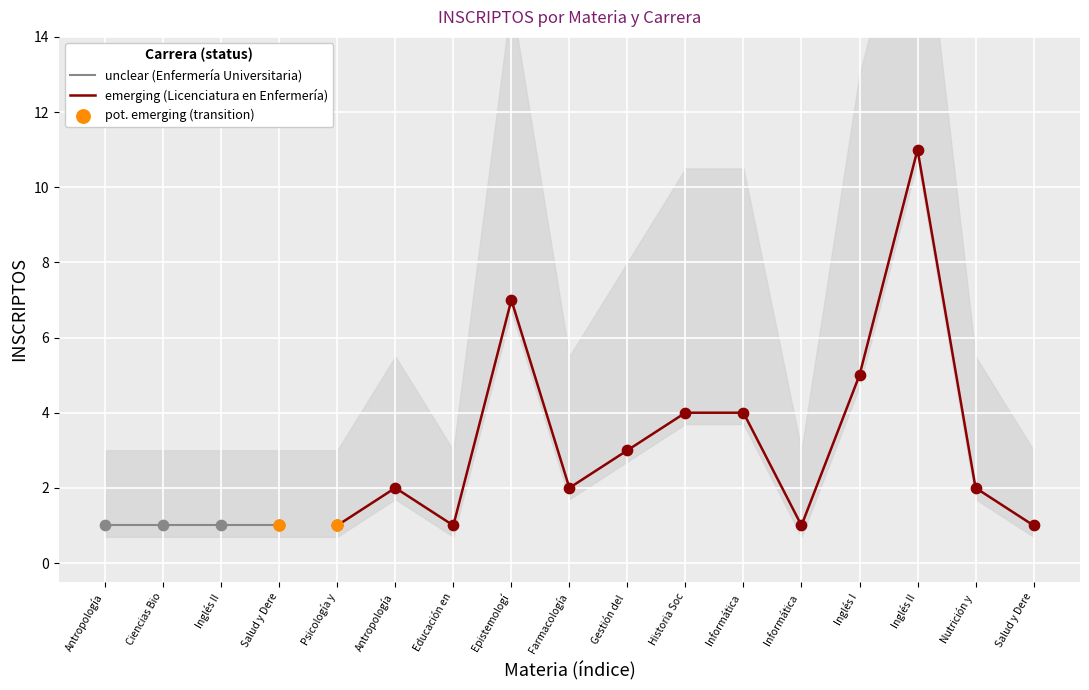

Approximately how many times larger is the value at Gestión del compared to Inglés I?

0.6